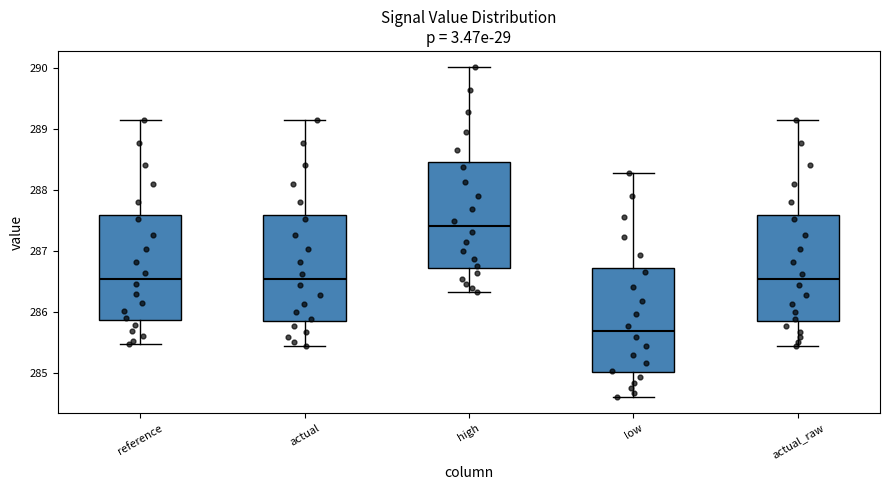

Reading left to right, read every box against the y-axis: the position of its median line, the range the box covers, and the ends of its whiskers. The values are not printed on the chart, so give them approximately, as read against the axis.

reference: median 286.5, box 285.9 to 287.6, whiskers 285.5 to 289.1
actual: median 286.5, box 285.9 to 287.6, whiskers 285.5 to 289.2
high: median 287.4, box 286.7 to 288.5, whiskers 286.3 to 290.0
low: median 285.7, box 285.0 to 286.7, whiskers 284.6 to 288.3
actual_raw: median 286.5, box 285.9 to 287.6, whiskers 285.5 to 289.2